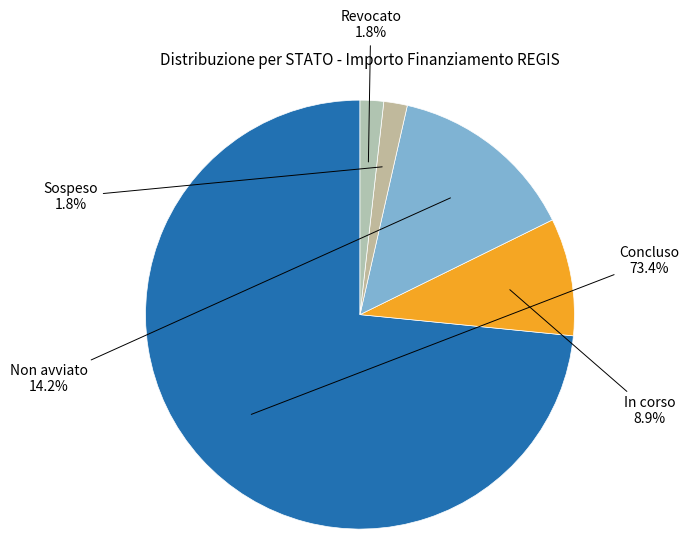

To the nearest percent, what is the average slice percentage?

20%